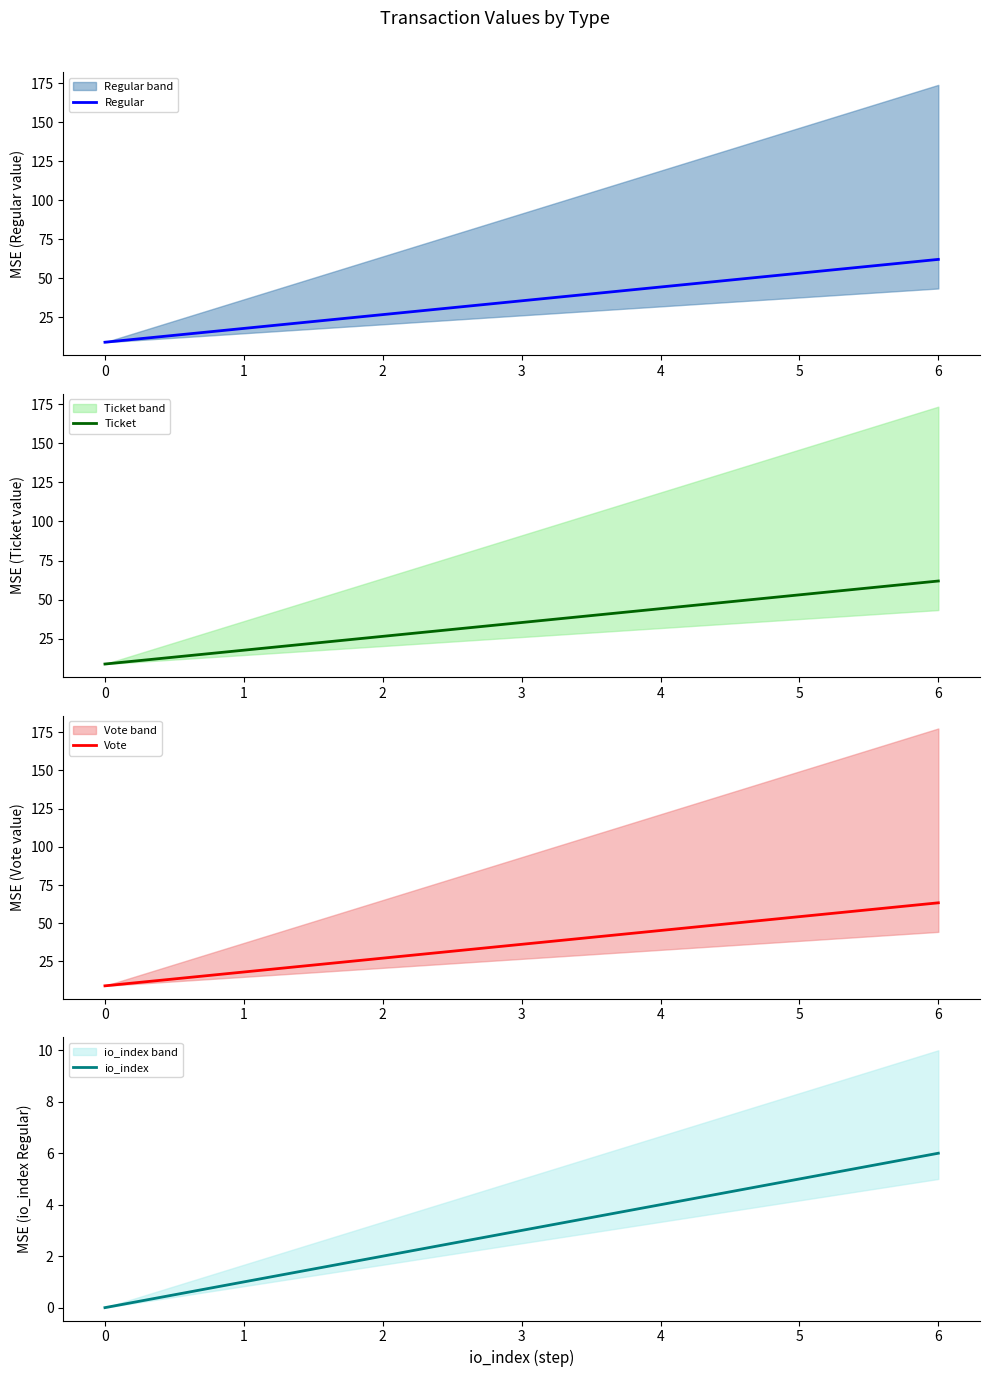

How many lines are shown in the chart?

4